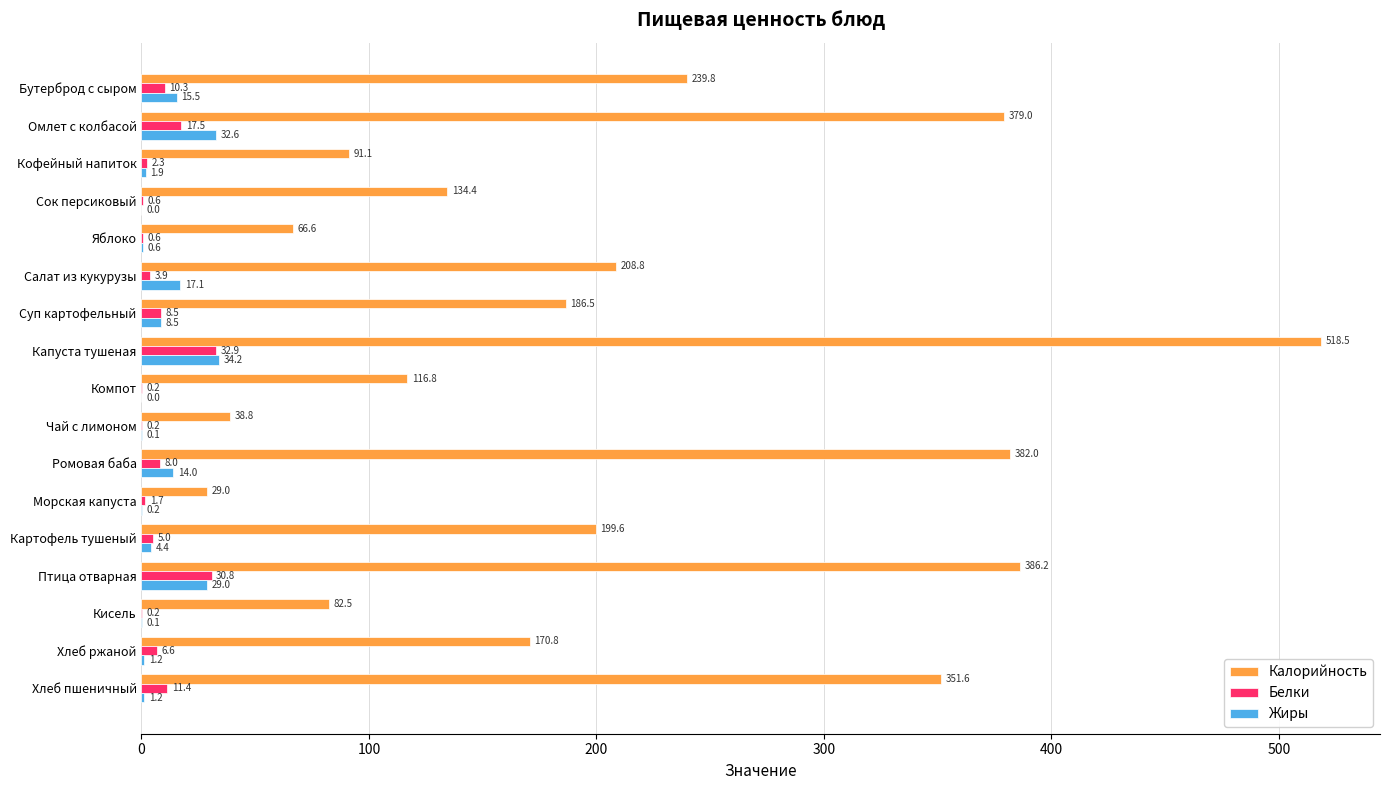

What is the sum of all Калорийность values?

3582.0